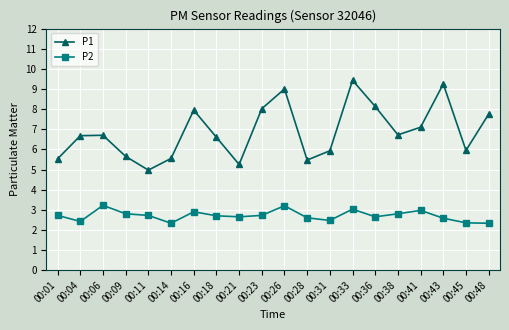

At which category does P1 reach its first local valley?

00:11